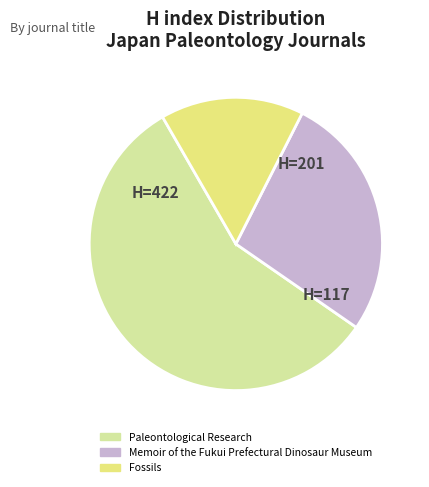

Approximately how many times larger is the value at Memoir of the Fukui Prefectural Dinosaur Museum compared to Fossils?

1.7